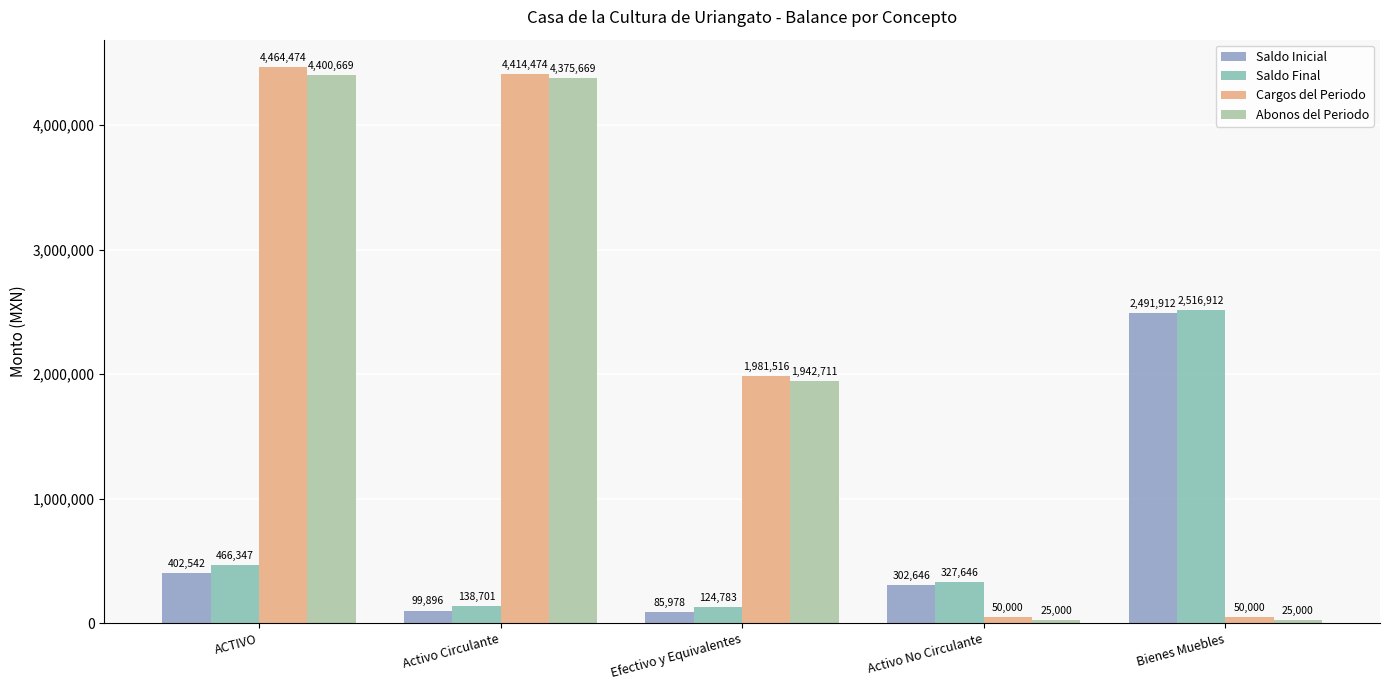

Is it true that Abonos del Periodo equals 3484208 at Efectivo y Equivalentes?

False